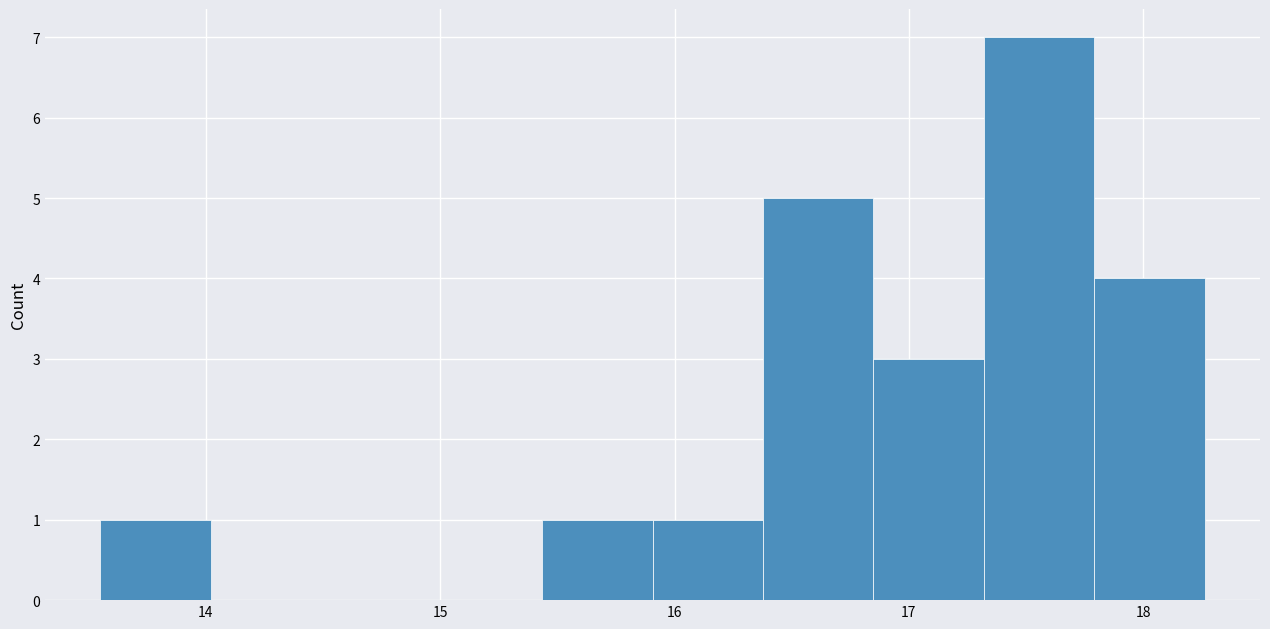

Reading left to right, transcribe this chart: for each bar, give the range it covers on the x-axis and its height. Neither the bar edges nor the heights are printed on the chart, so give them approximately, as read against the axes.

13.6 to 14.0: 1
14.0 to 14.5: 0
14.5 to 15.0: 0
15.0 to 15.4: 0
15.4 to 15.9: 1
15.9 to 16.4: 1
16.4 to 16.8: 5
16.8 to 17.3: 3
17.3 to 17.8: 7
17.8 to 18.3: 4